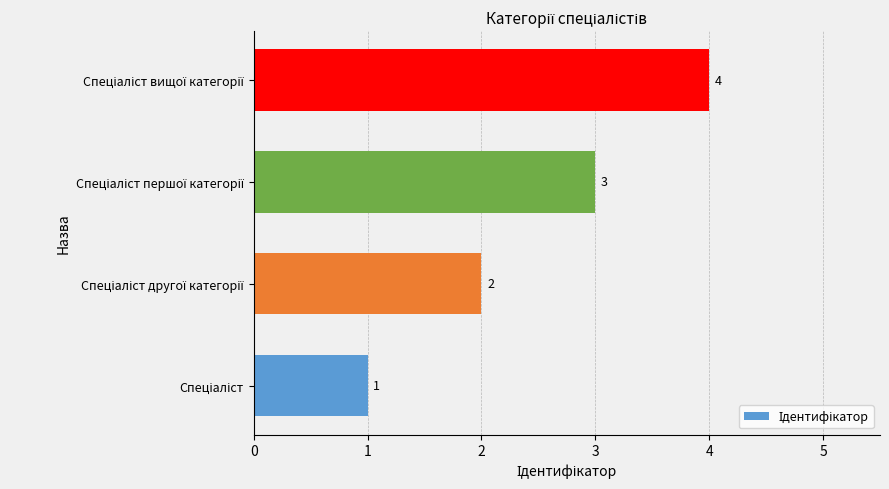

Count the values in the range 2 to 4.

3